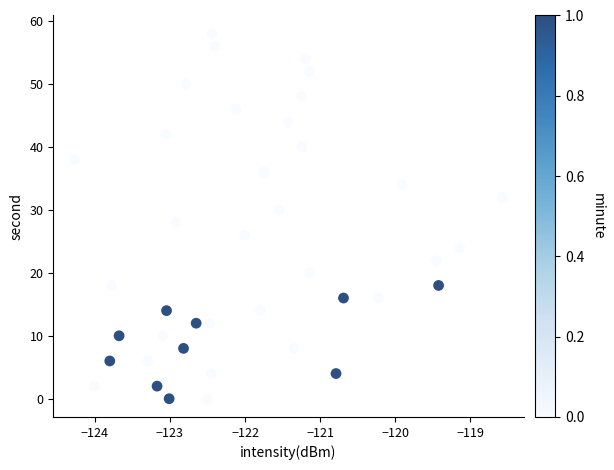

What is the range of Y values (max minus min)?

58